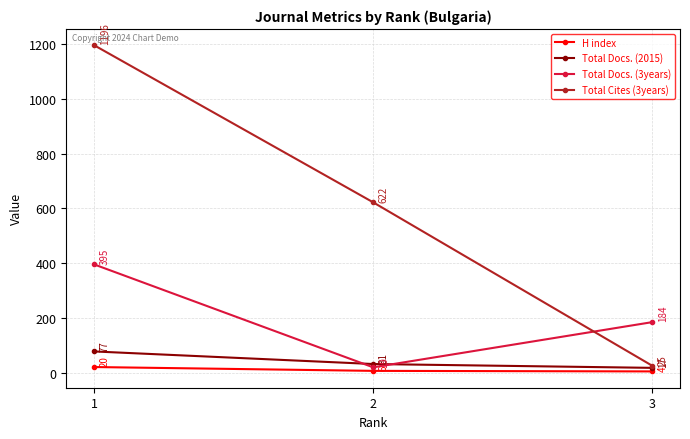

True or false: Total Cites (3years) has a value of 622 at 2.

True